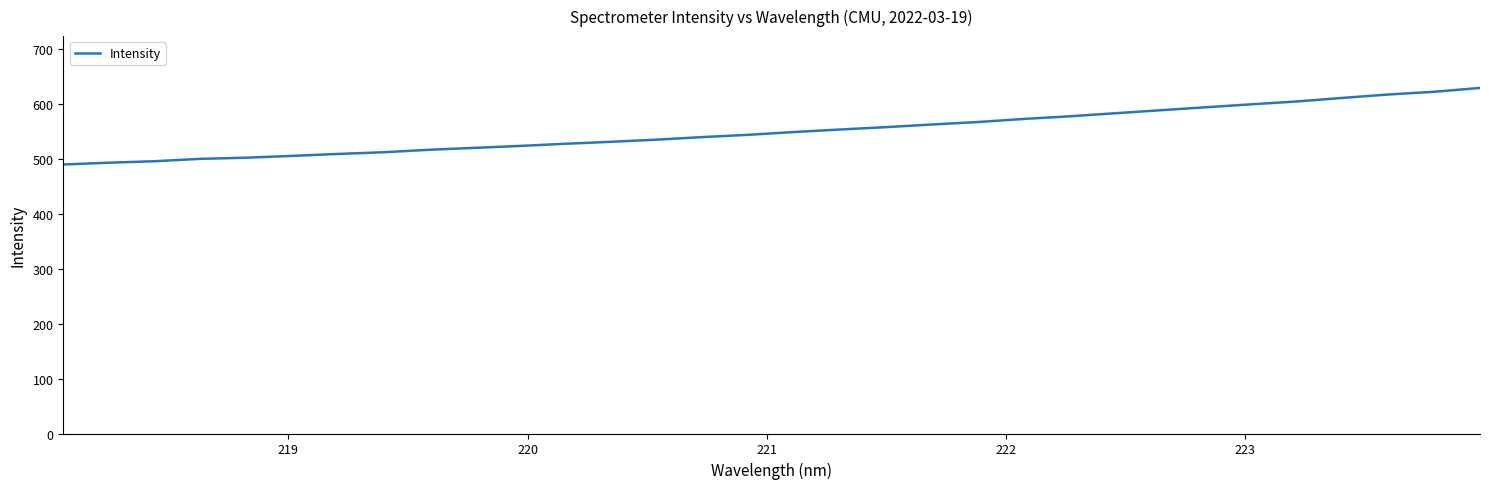

What is the minimum value shown in the chart?

489.8